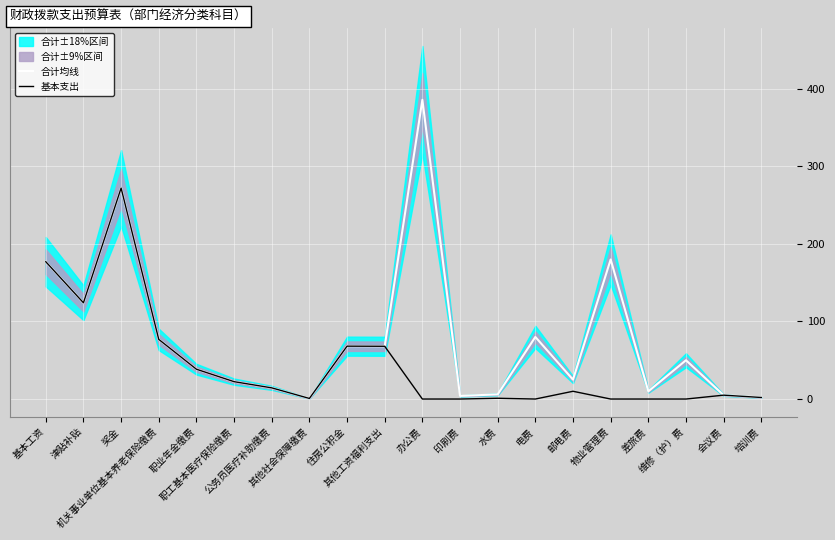

At which label does 合计均线 first exceed 50?

基本工资